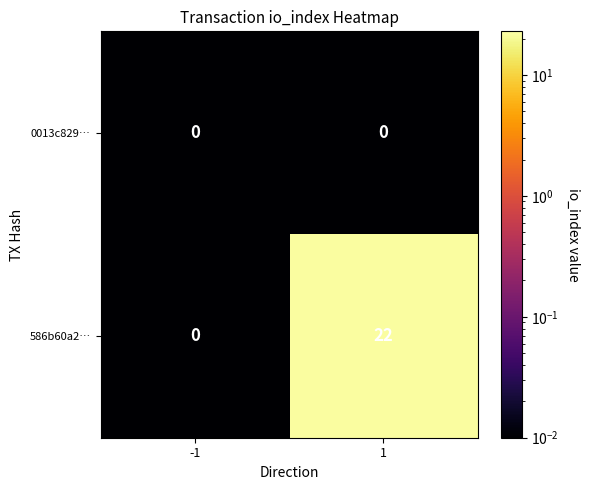

The 586b60a2… series shows 31 at 1. True or false?

False